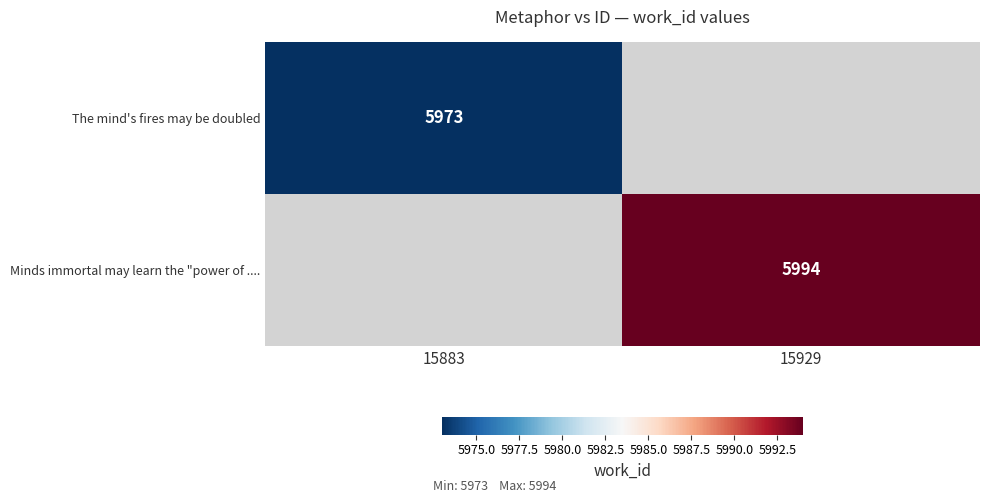

The value of Minds immortal may learn the "power of .... at 15929 is 3332. True or false?

False